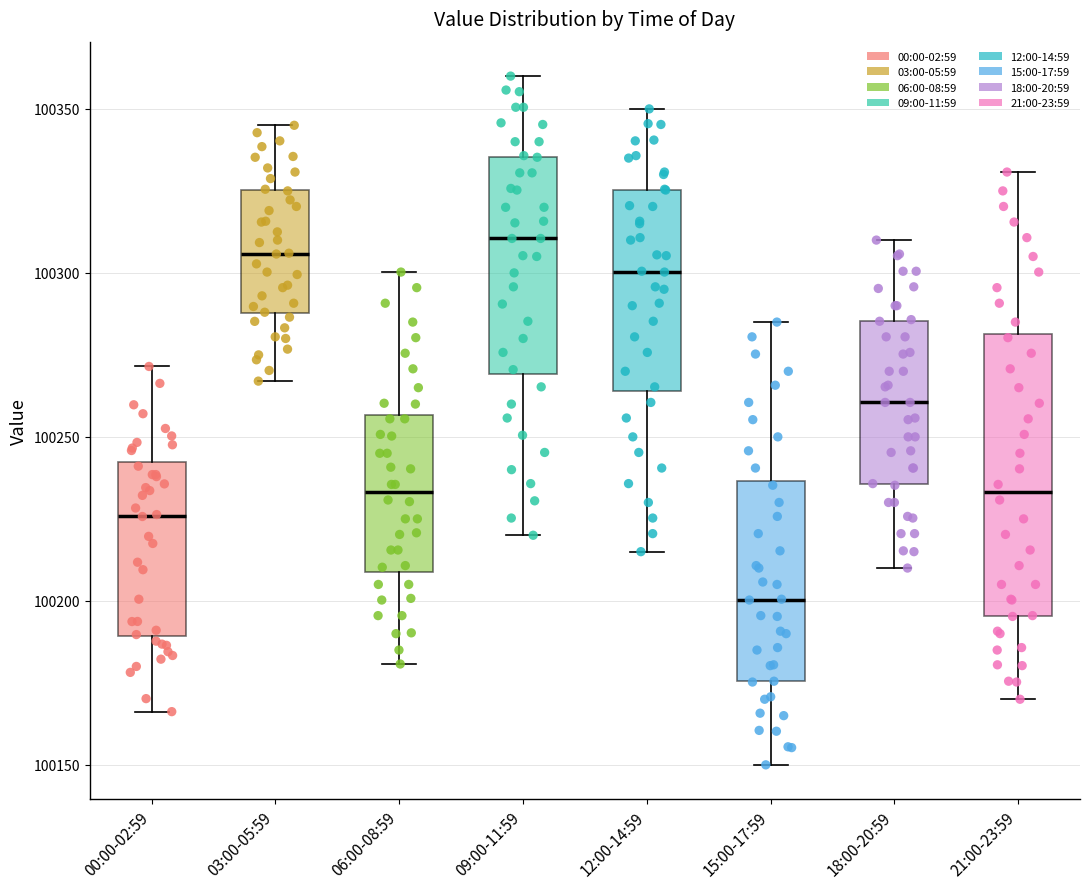

Reading left to right, transcribe this box plot: for each box, give where its median line is, the range the box spans, and where its two whiskers end, as read against the y-axis. The values are not printed on the chart, so give them approximately, as read against the axis.

00:00-02:59: median 100225, box 100190 to 100240, whiskers 100165 to 100270
03:00-05:59: median 100305, box 100290 to 100325, whiskers 100265 to 100345
06:00-08:59: median 100235, box 100210 to 100255, whiskers 100180 to 100300
09:00-11:59: median 100310, box 100270 to 100335, whiskers 100220 to 100360
12:00-14:59: median 100300, box 100265 to 100325, whiskers 100215 to 100350
15:00-17:59: median 100200, box 100175 to 100235, whiskers 100150 to 100285
18:00-20:59: median 100260, box 100235 to 100285, whiskers 100210 to 100310
21:00-23:59: median 100235, box 100195 to 100280, whiskers 100170 to 100330